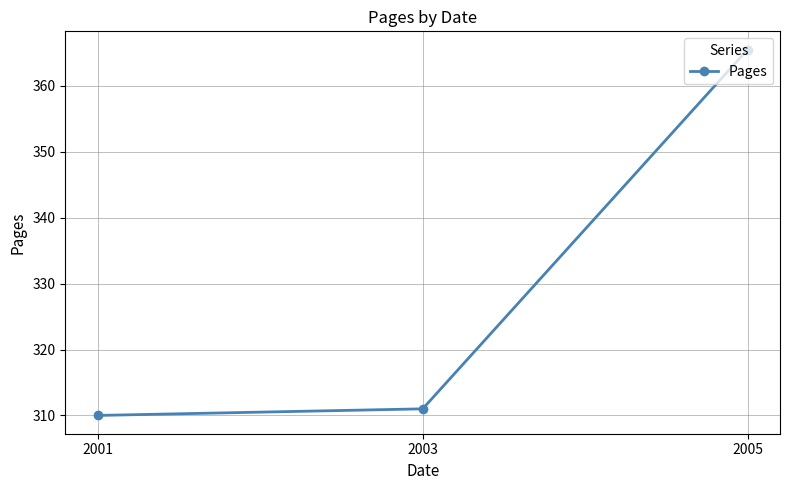

Reading left to right, what are all the values shown in this chart?

310.0	311.0	365.5